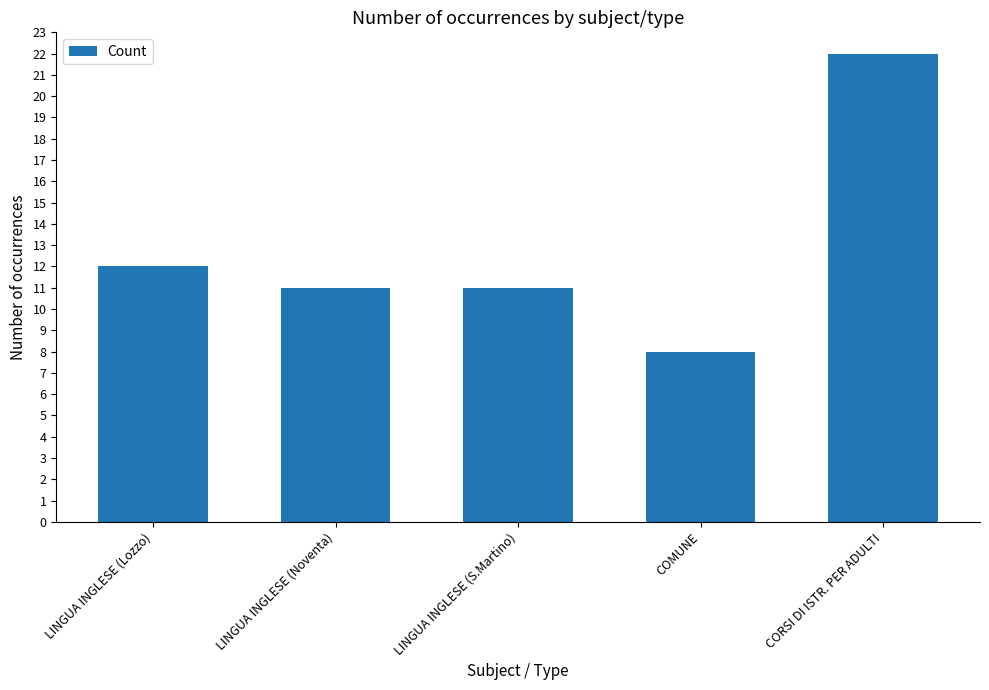

Reading left to right, what are all the values shown in this chart?

12	11	11	8	22